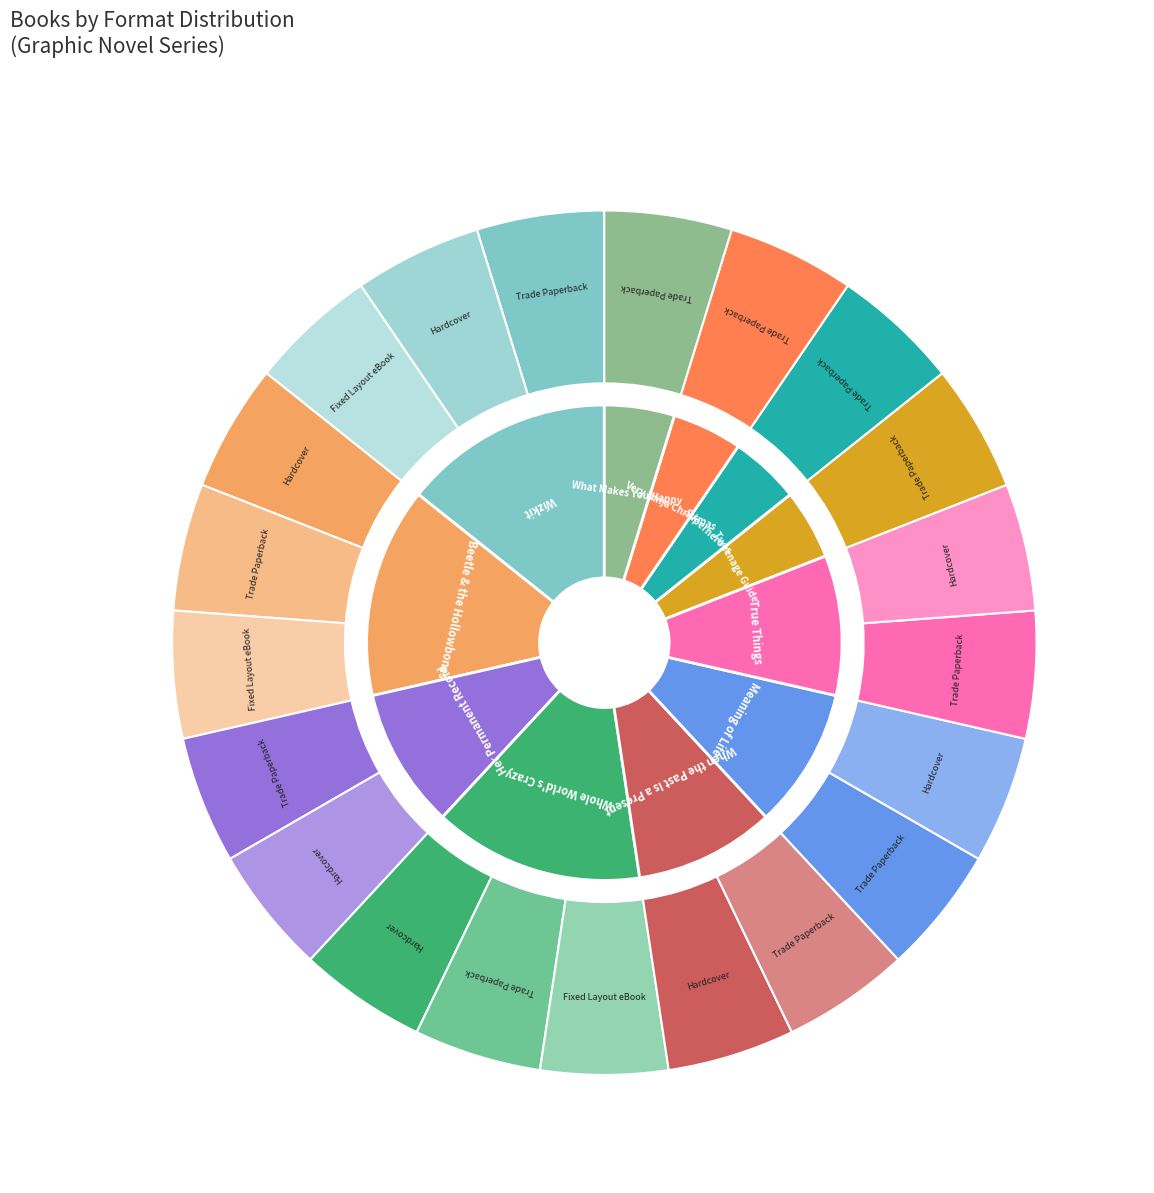

Count the number of slices in the pie.

11